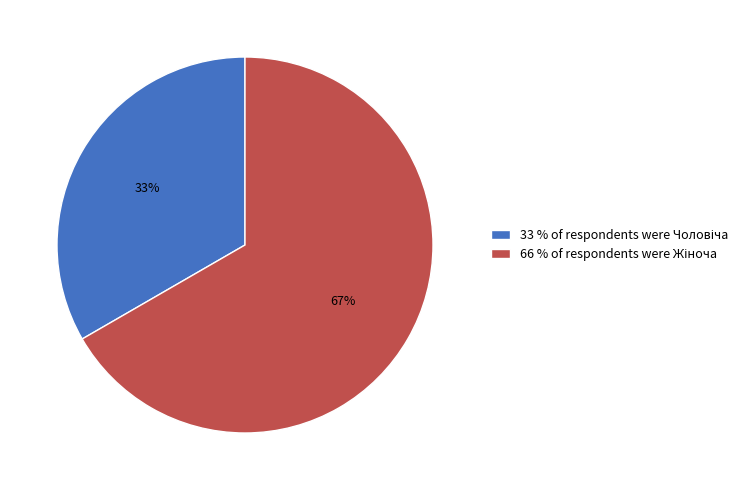

To the nearest percent, what is the average slice percentage?

50%